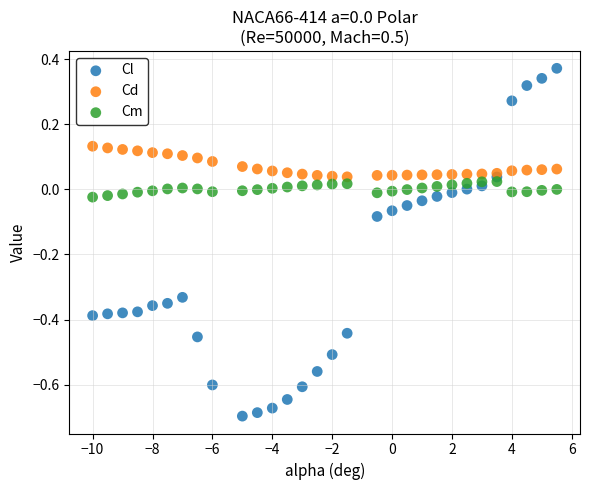

What is the X range (max minus min) for the scatter plot?

15.5